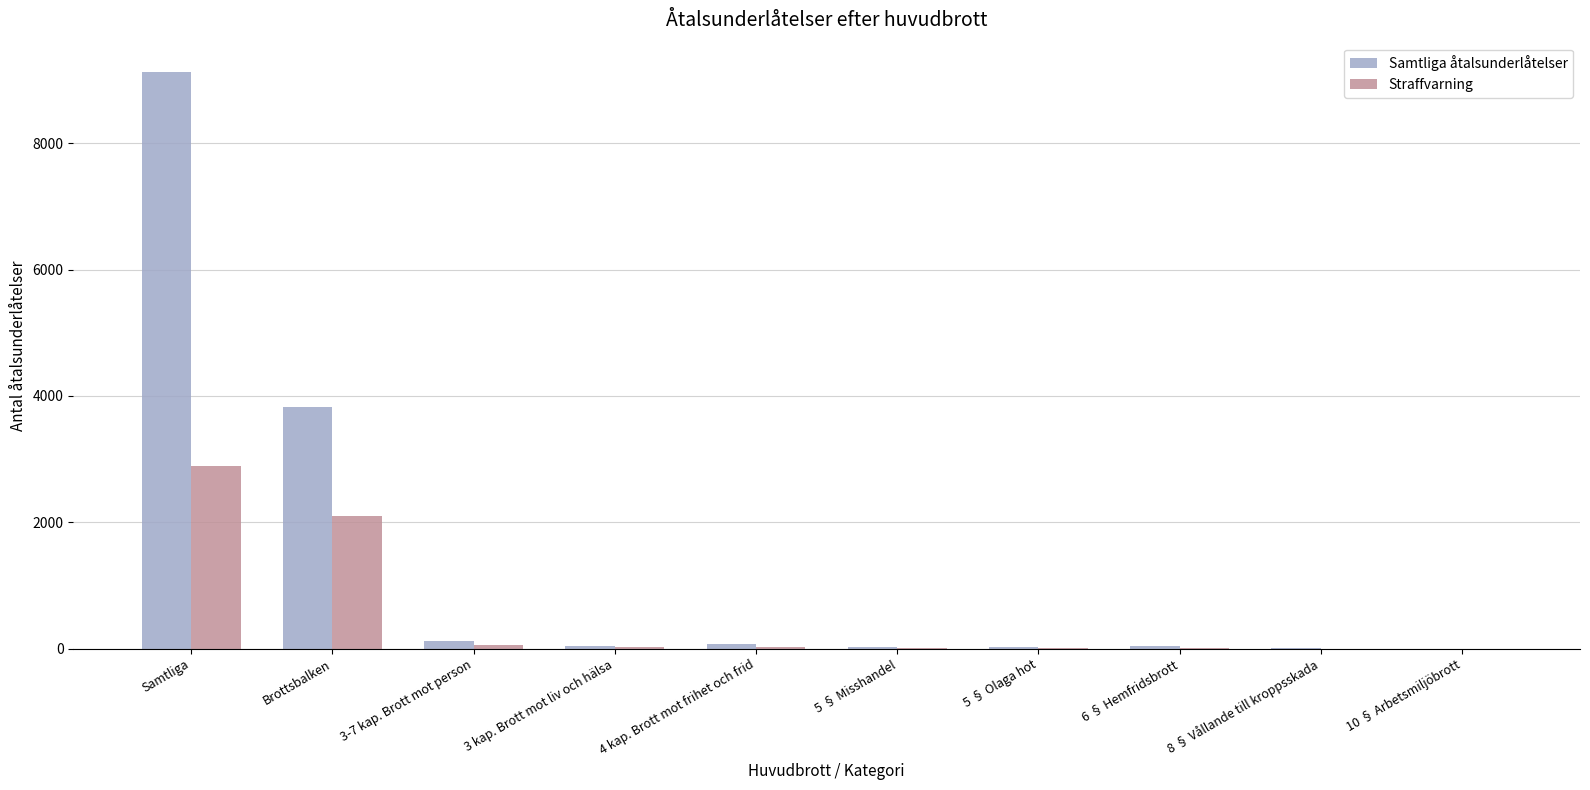

The value of Samtliga åtalsunderlåtelser at 8 § Vållande till kroppsskada is 3. True or false?

True